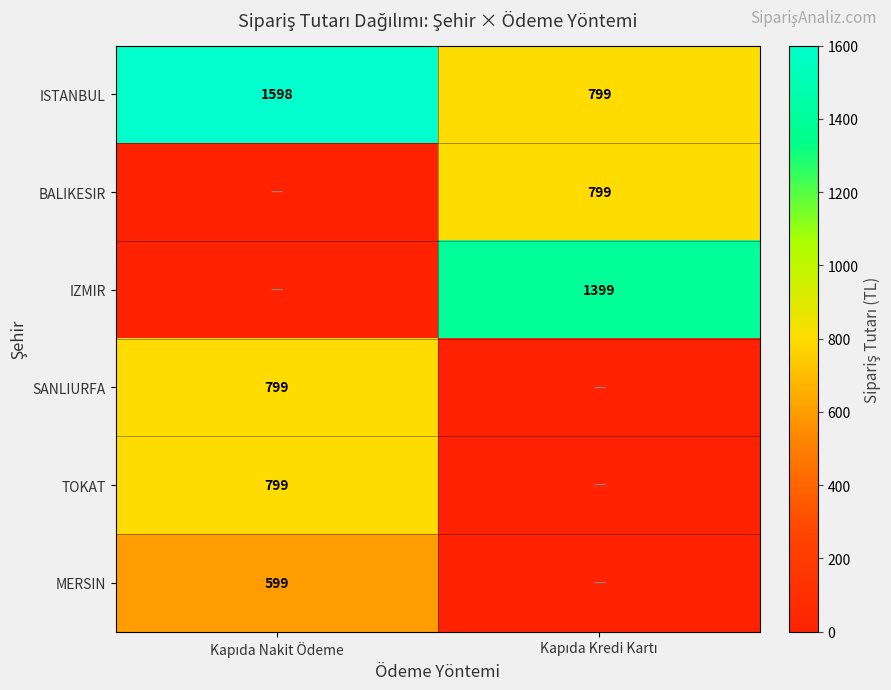

How many categories are shown in the chart?

2